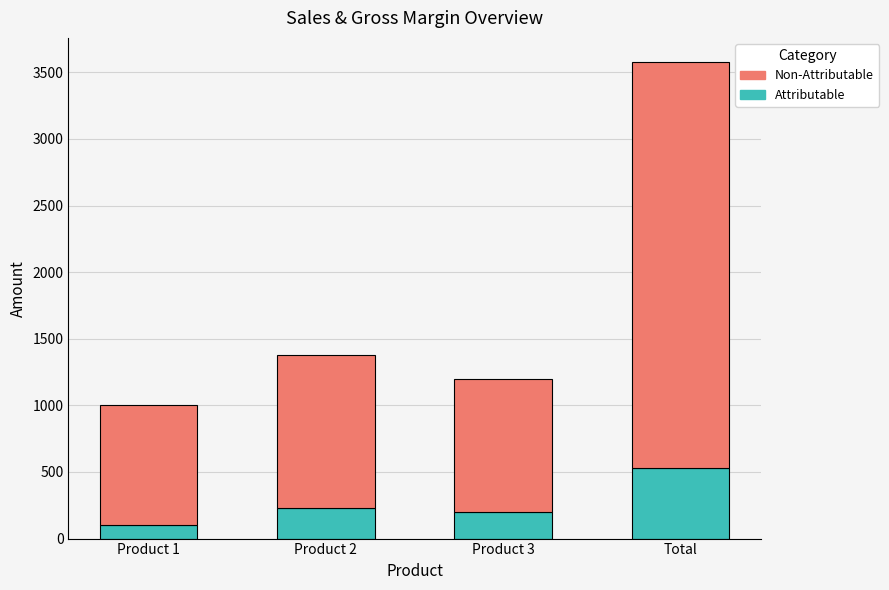

At which category is the sum across all series the highest?

Total